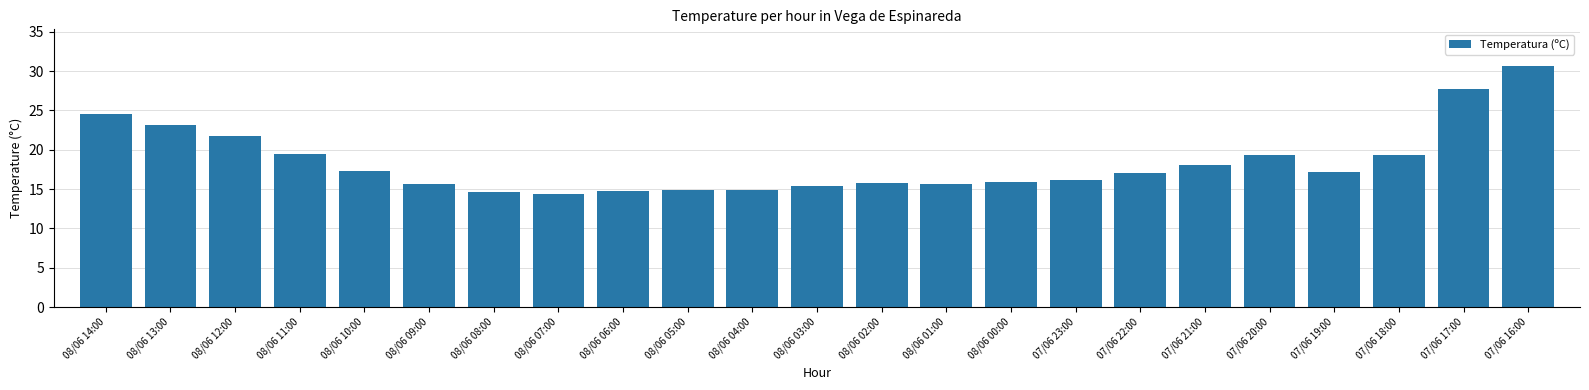

Between 08/06 00:00 and 08/06 03:00, which is larger?

08/06 00:00